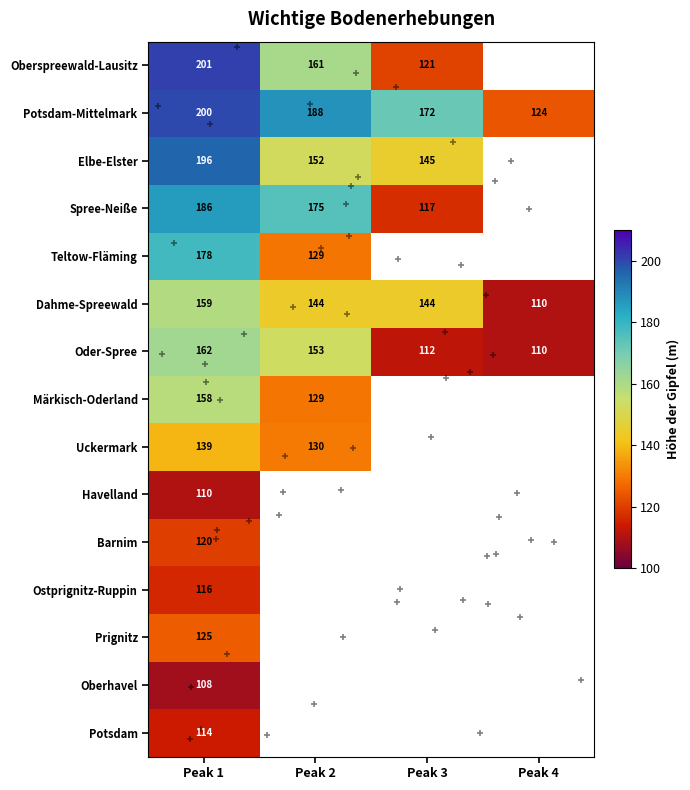

The value of Oberspreewald-Lausitz at Peak 1 is 103. True or false?

False